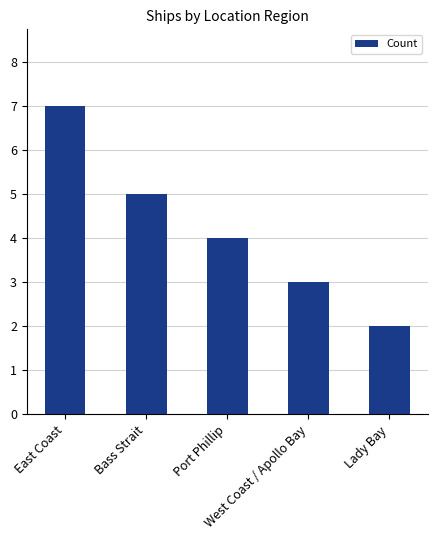

Reading right to left, transcribe all the data shown in this chart.

Lady Bay=2	West Coast / Apollo Bay=3	Port Phillip=4	Bass Strait=5	East Coast=7